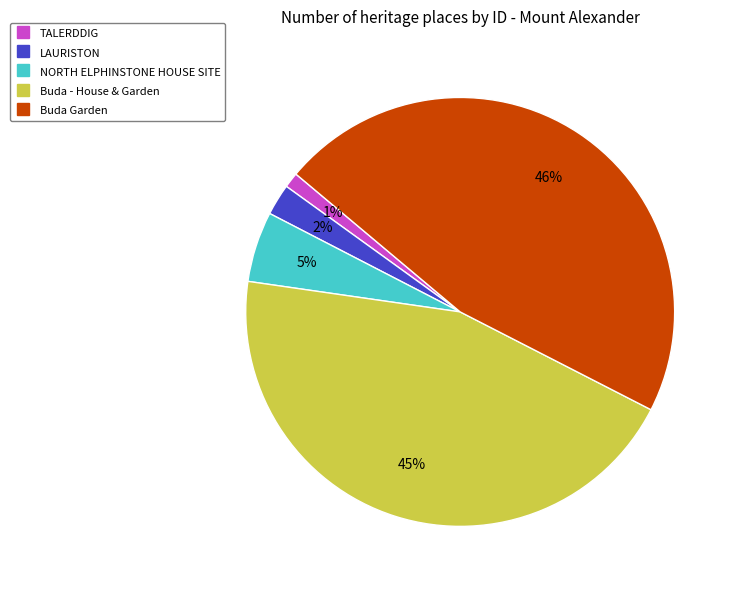

To the nearest percent, what portion does LAURISTON represent?

2%